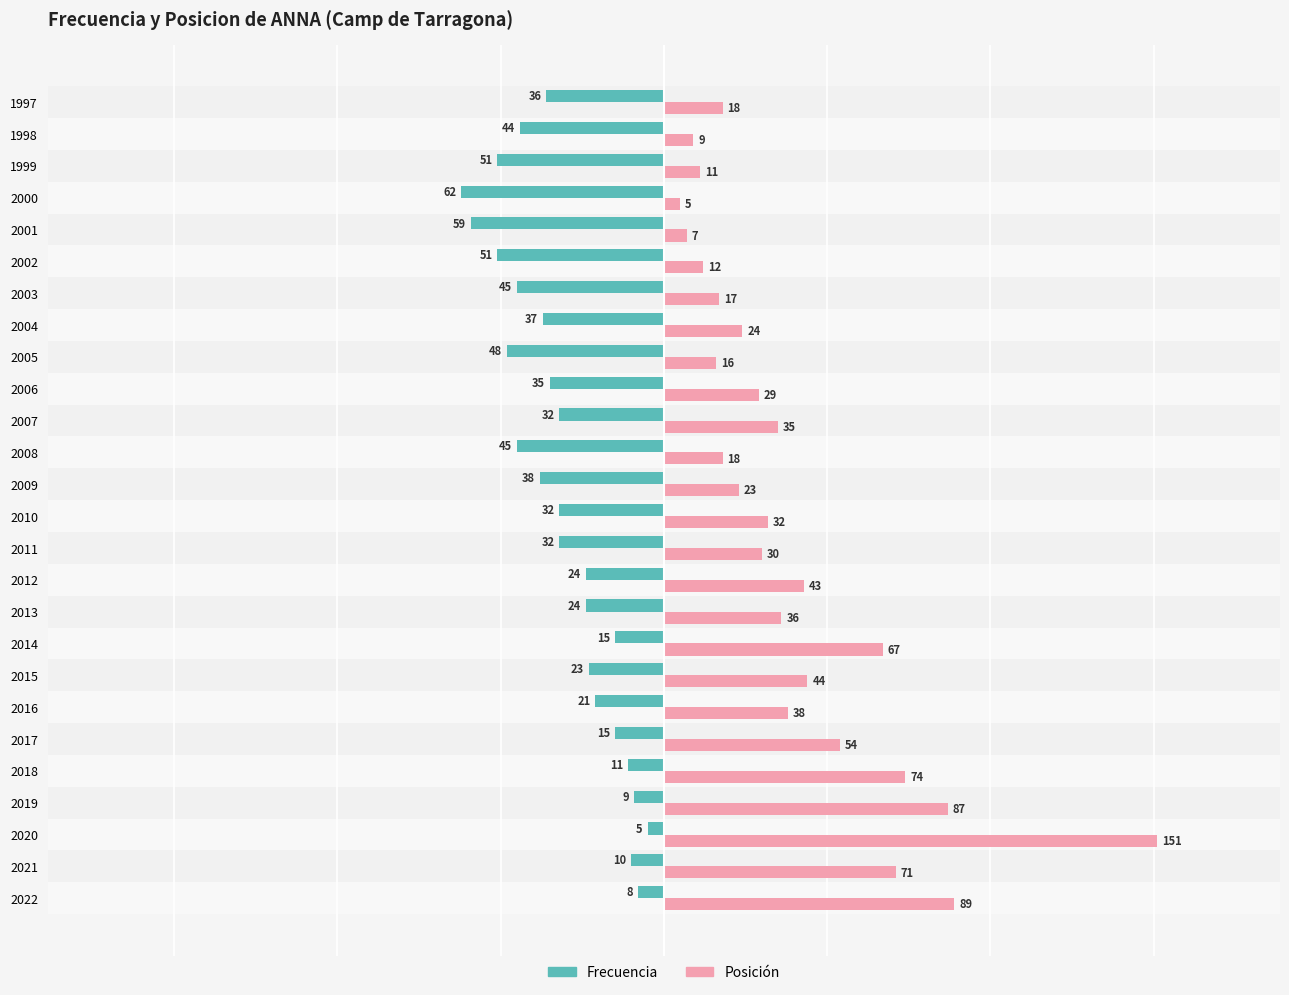

What are all the series names shown in the legend?

Frecuencia, Posición